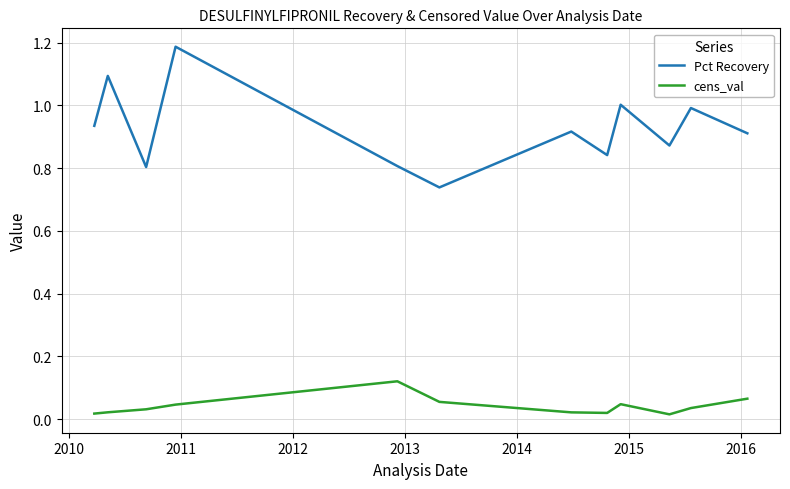

Which series has the largest range (max minus min)?

Pct Recovery